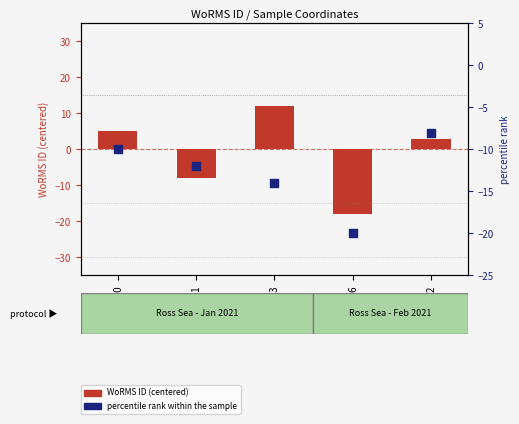

Is the value of WoRMS ID (centered) at RCC7672 greater than the value of percentile rank within the sample at RCC7666?

Yes